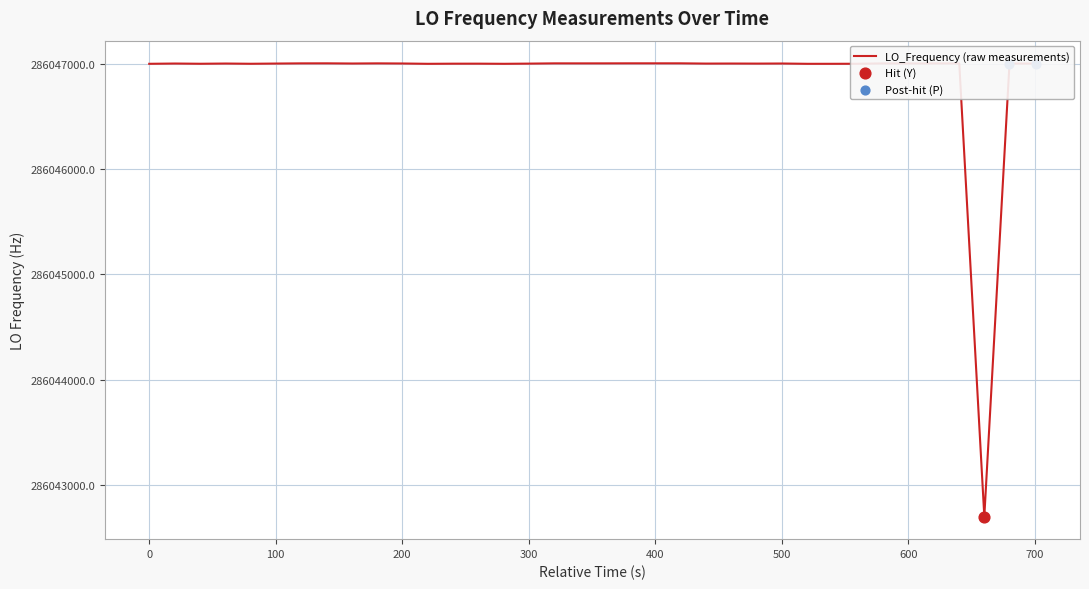

What is the difference between the maximum and minimum values?

4303.2